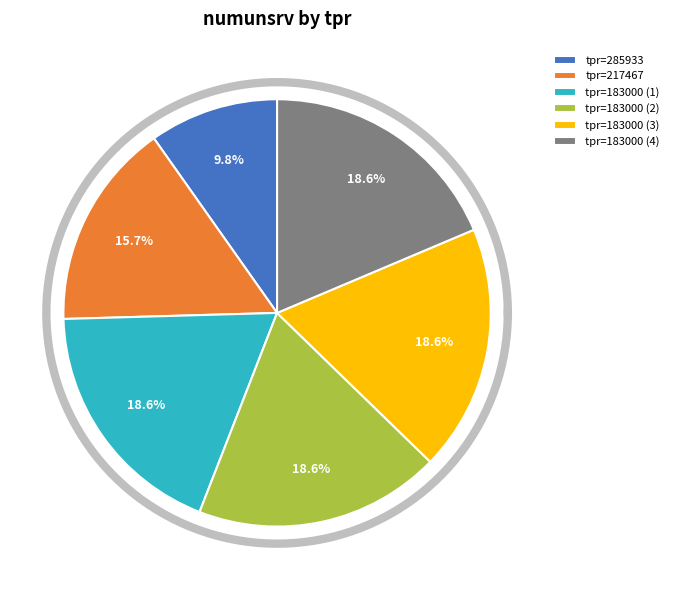

Count the number of slices in the pie.

7